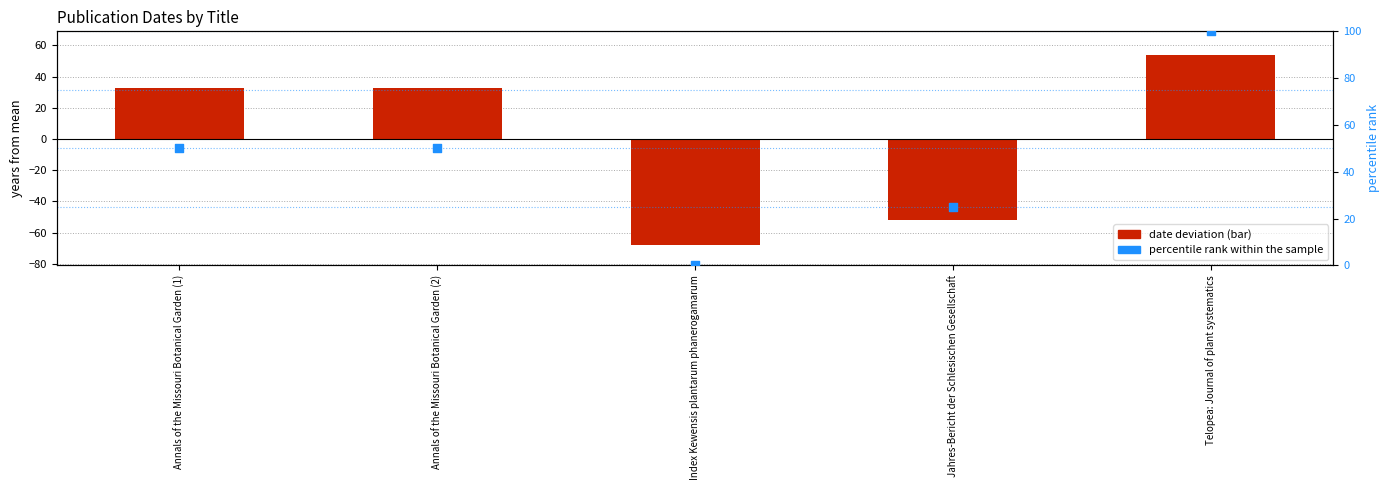

Which series contains the lowest Y value?

date deviation from mean